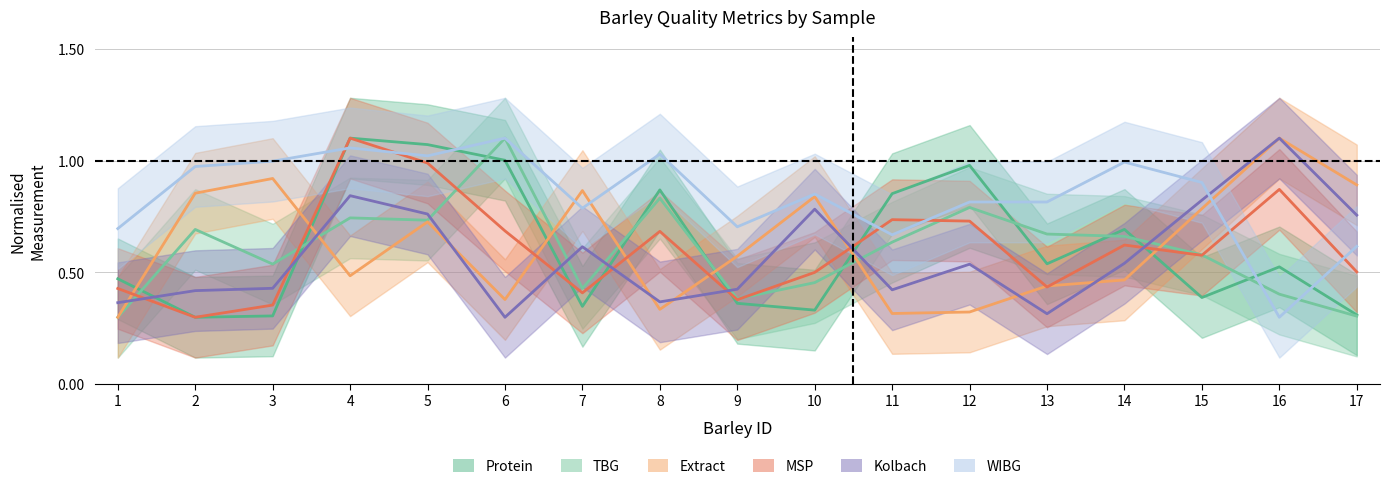

Where do WIBG and MSP first cross each other?

3 and 4